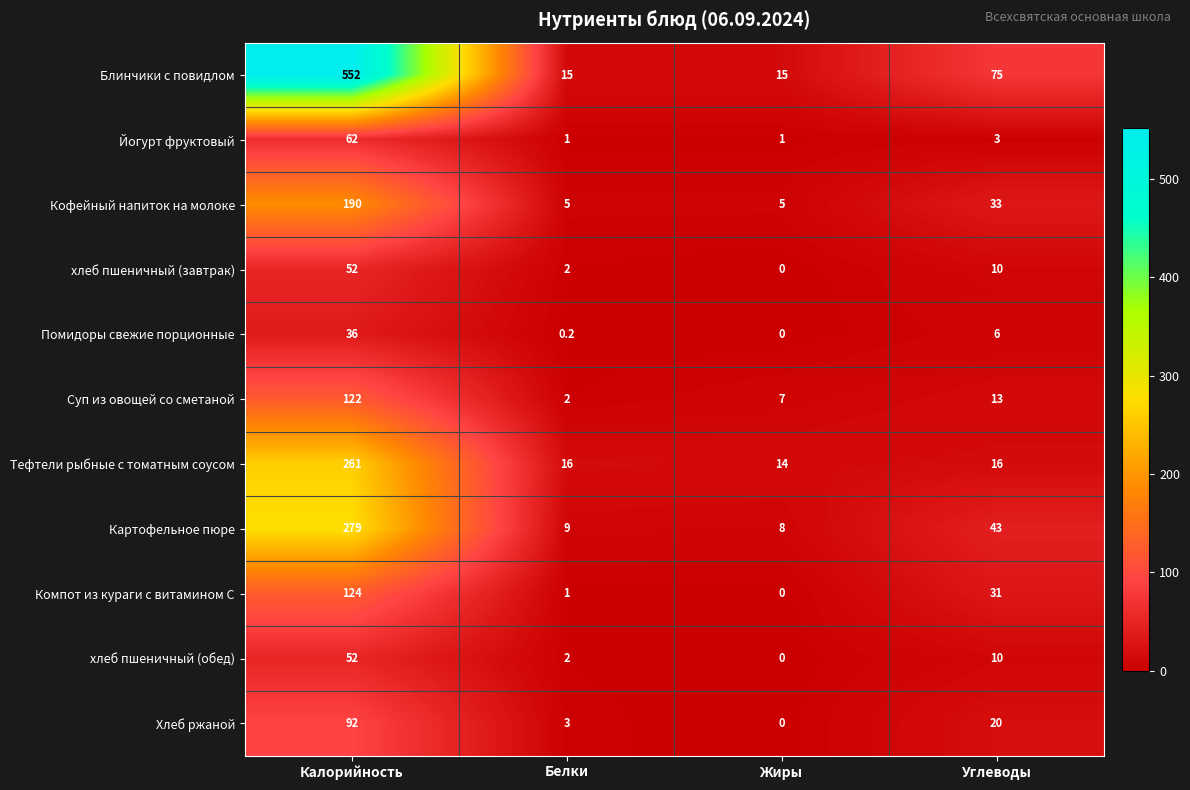

The Суп из овощей со сметаной series shows 13.0 at Углеводы. True or false?

True